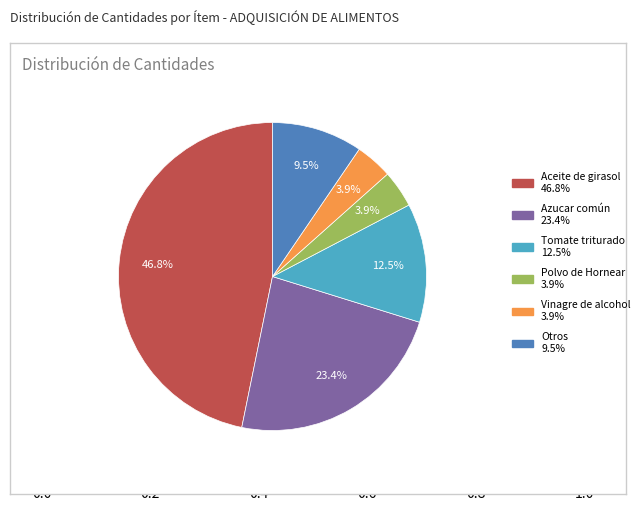

Which category has the biggest portion of the pie?

Aceite de girasol 46.8%